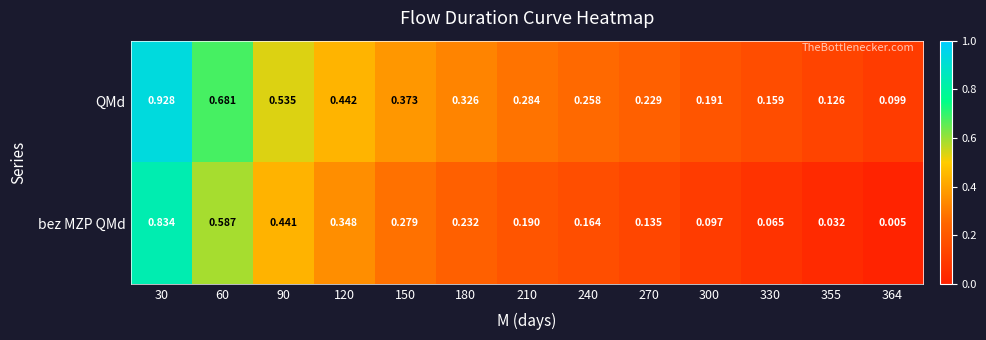

Is the value of bez MZP QMd at 355 greater than the value of QMd at 330?

No